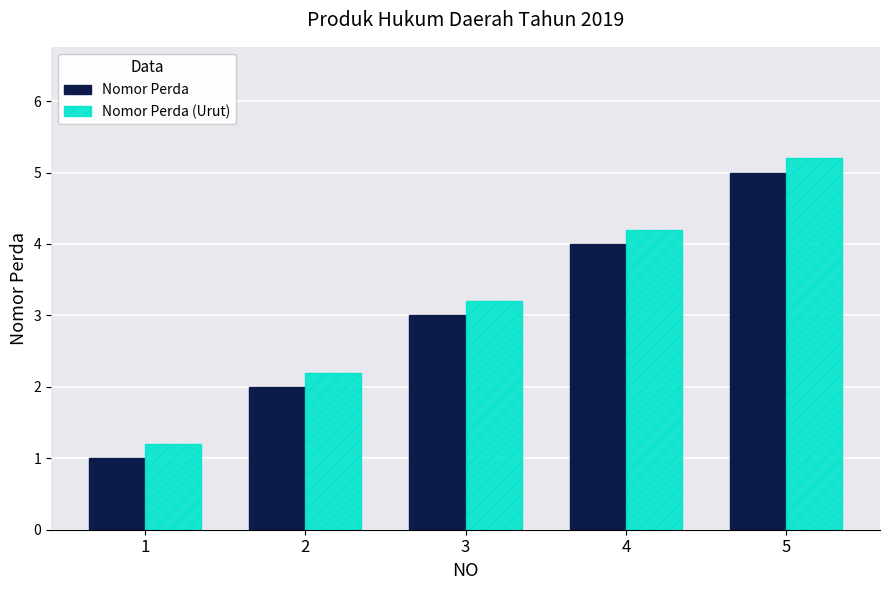

How many groups of bars are there?

5